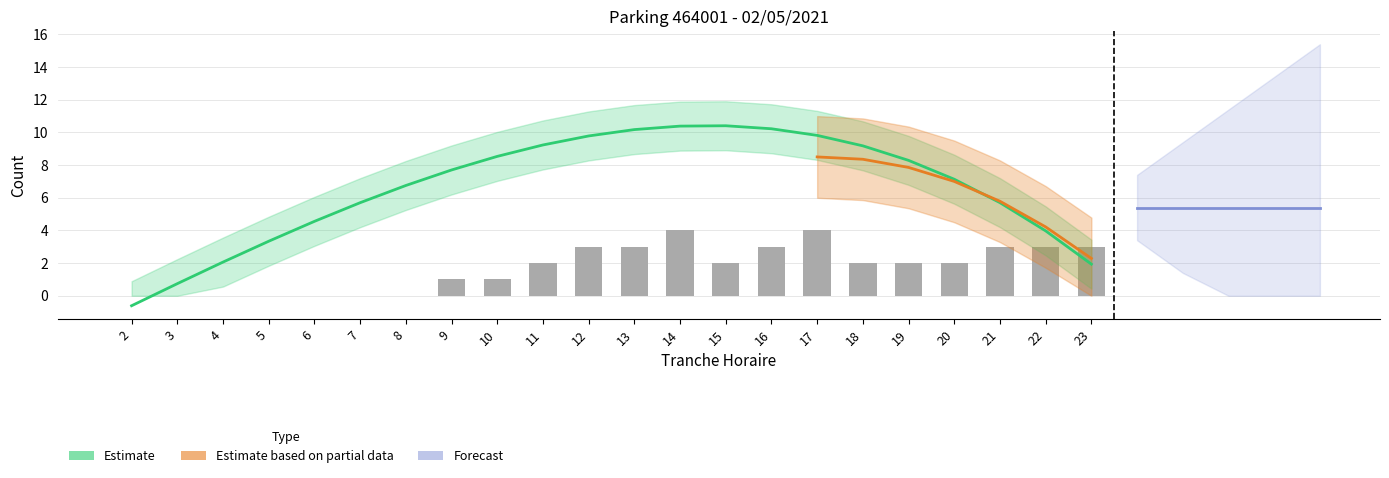

The chart shows a value of 2 at 18. True or false?

True